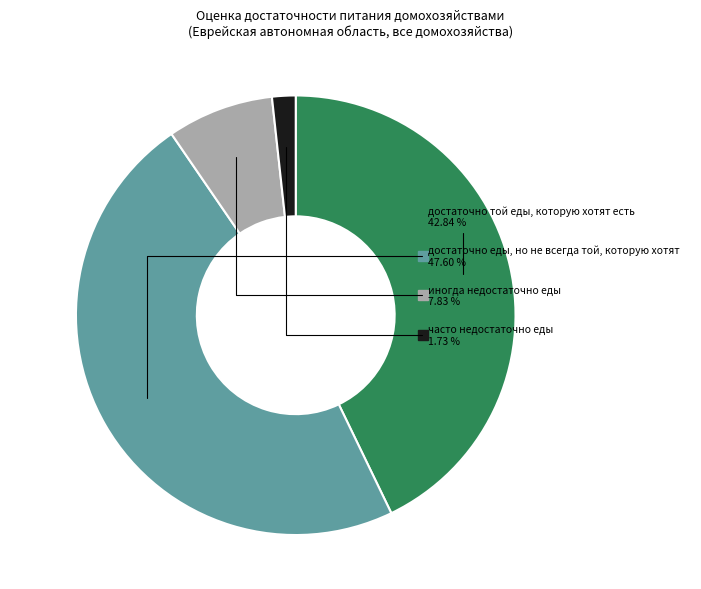

Is there a majority slice in this chart?

No